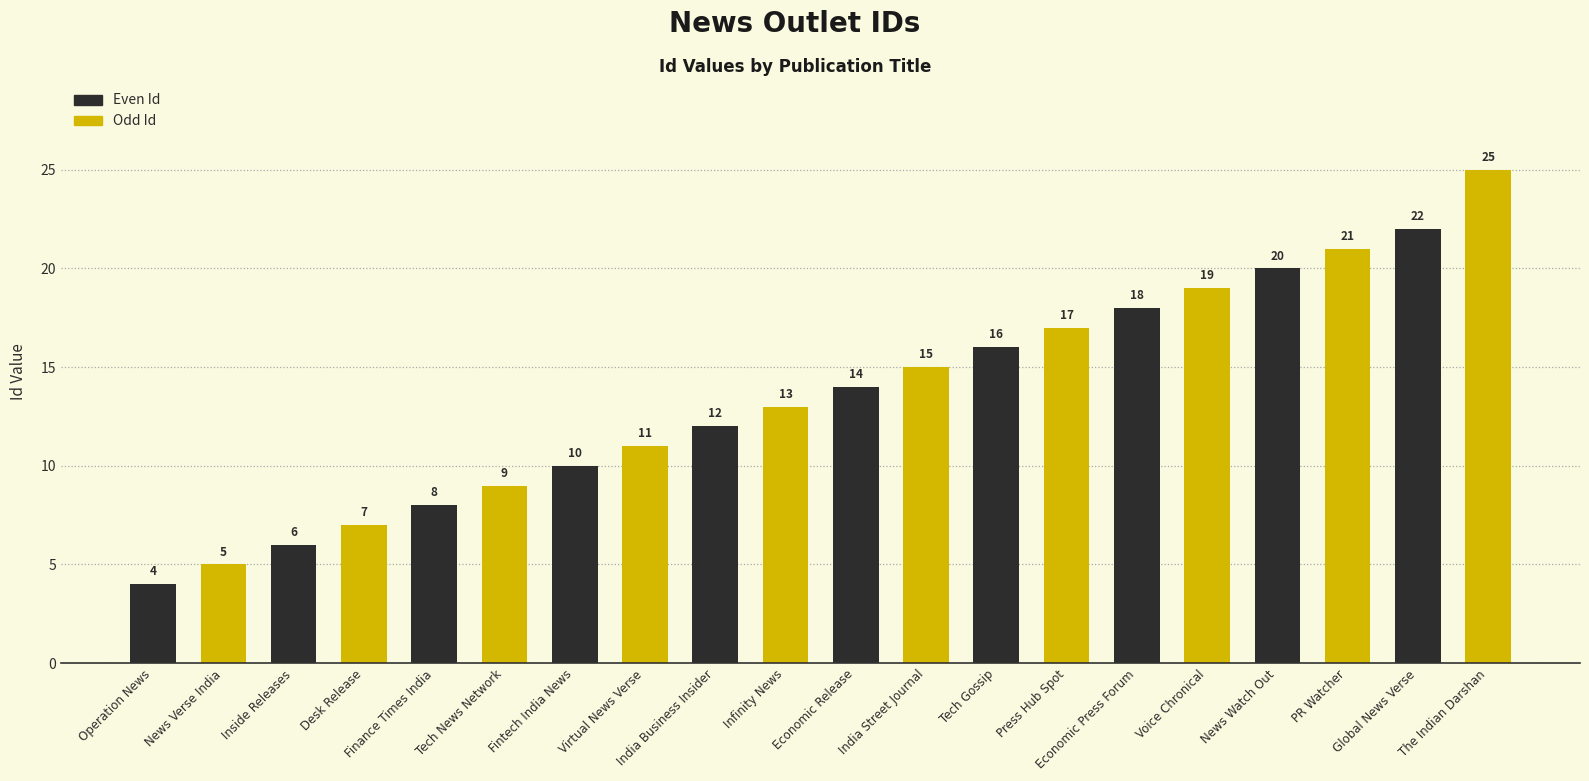

How many Even Id values are between 8 and 18?

6